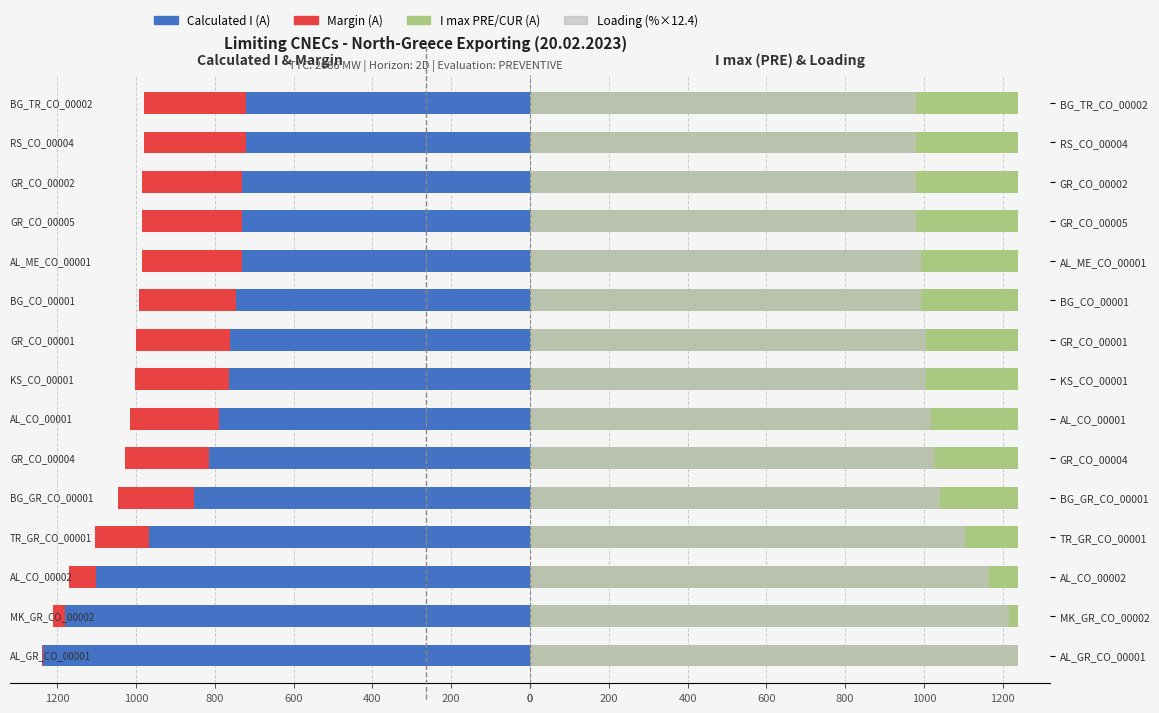

At how many categories does at least one series exceed 865?

15